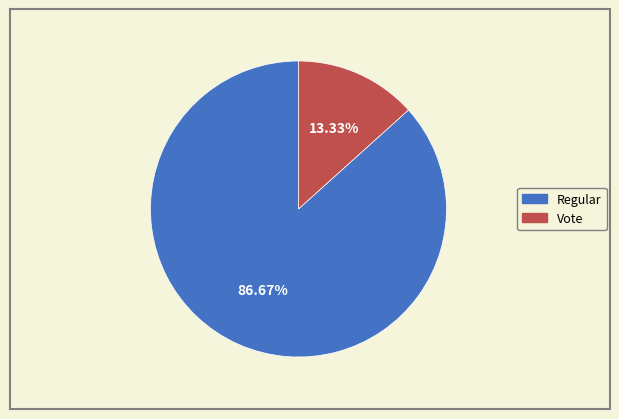

To the nearest percent, what is the difference between the largest and smallest slice percentages?

73%